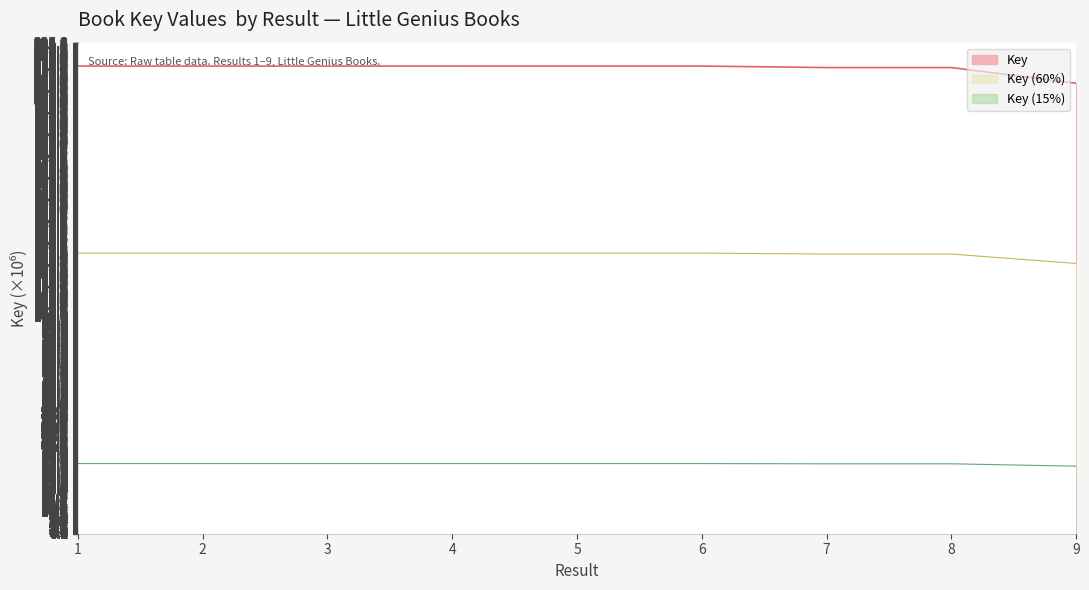

Reading right to left, extract all data points from this chart.

9=207.3	8=214.5	7=214.5	6=215.2	5=215.2	4=215.2	3=215.2	2=215.2	1=215.2